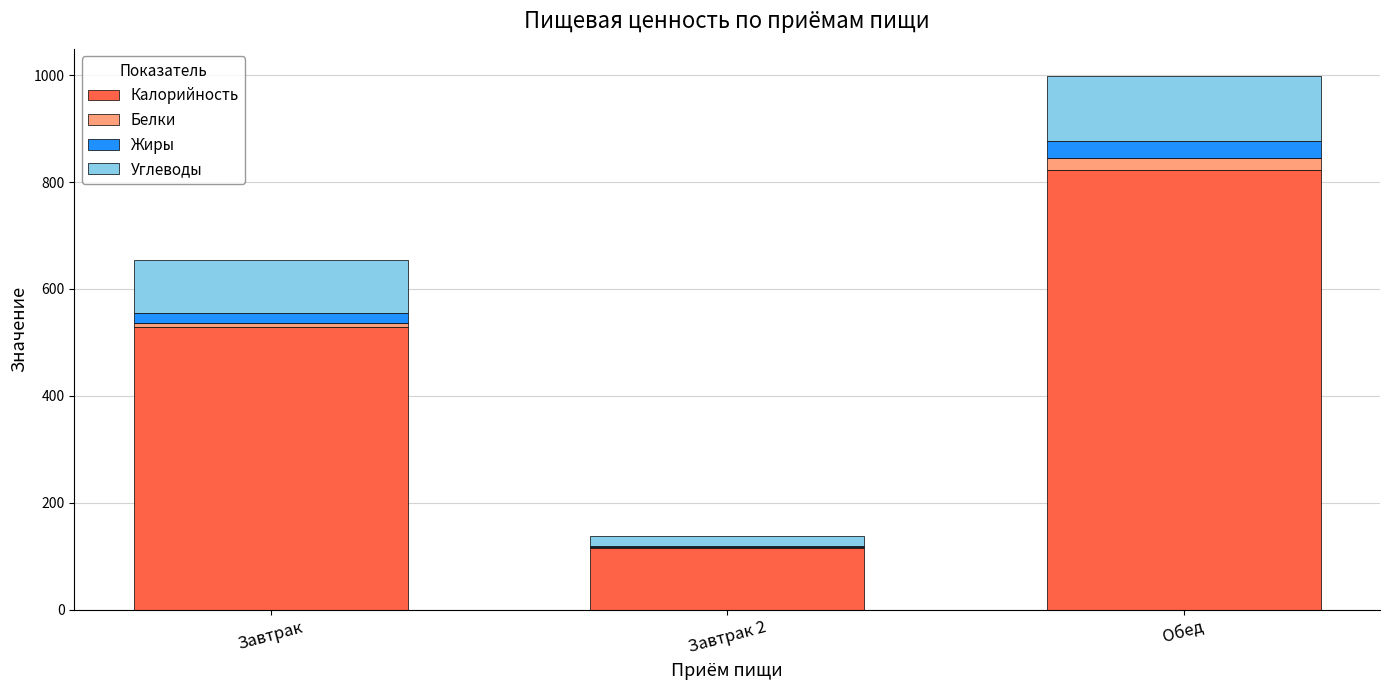

True or false: Калорийность has a value of 821.7 at Обед.

True